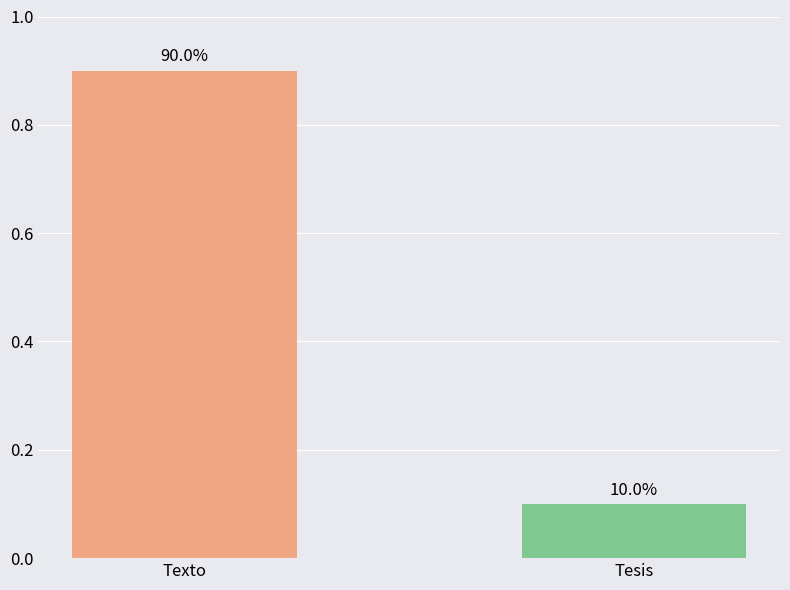

What is the value of the 1st bar from the left?

0.9